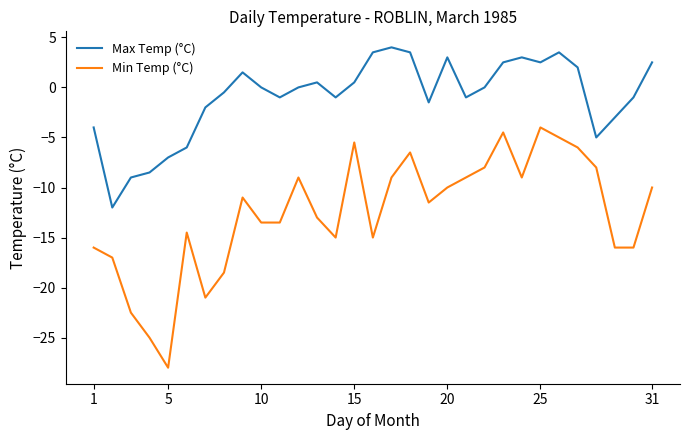

Which series has the largest total across all categories?

Max Temp (°C)